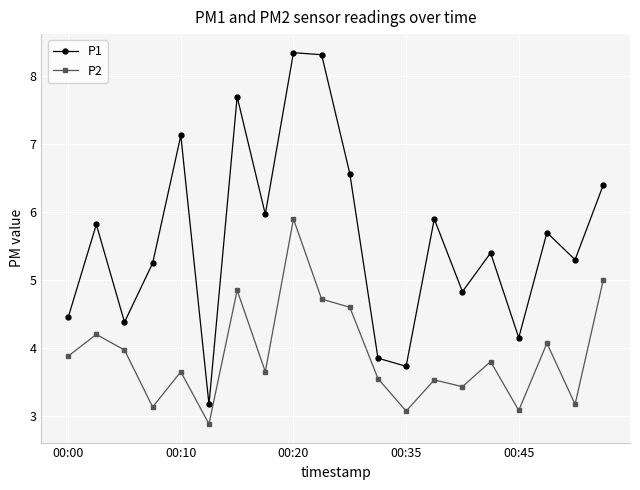

Does the chart have visible grid lines?

Yes